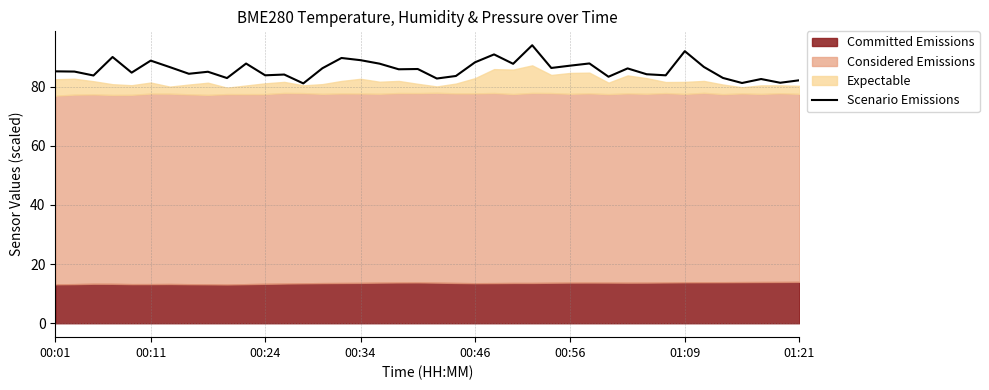

Reading left to right, transcribe all the data shown in this chart.

85.1	85.1	83.7	90.0	84.7	88.8	86.6	84.3	85.0	82.9	87.8	83.8	84.1	81.1	86.2	89.7	88.9	87.7	85.8	85.9	82.7	83.6	88.2	90.9	87.7	94.0	86.3	87.1	87.8	83.3	86.1	84.2	83.8	92.0	86.6	82.9	81.2	82.5	81.3	82.1